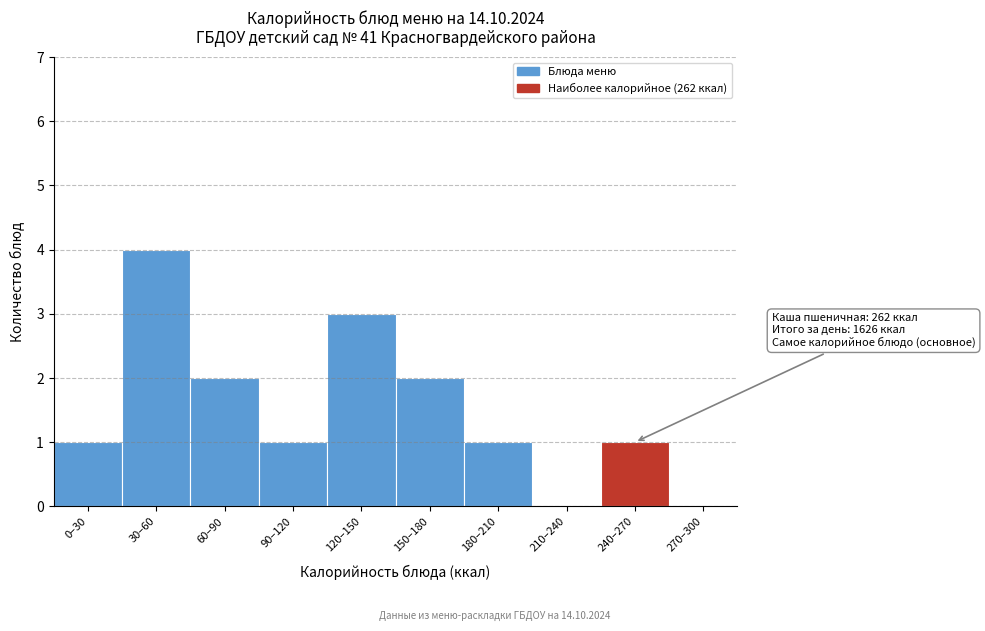

Reading left to right, list all the values displayed in this chart.

0–30=1	30–60=4	60–90=2	90–120=1	120–150=3	150–180=2	180–210=1	210–240=0	240–270=1	270–300=0